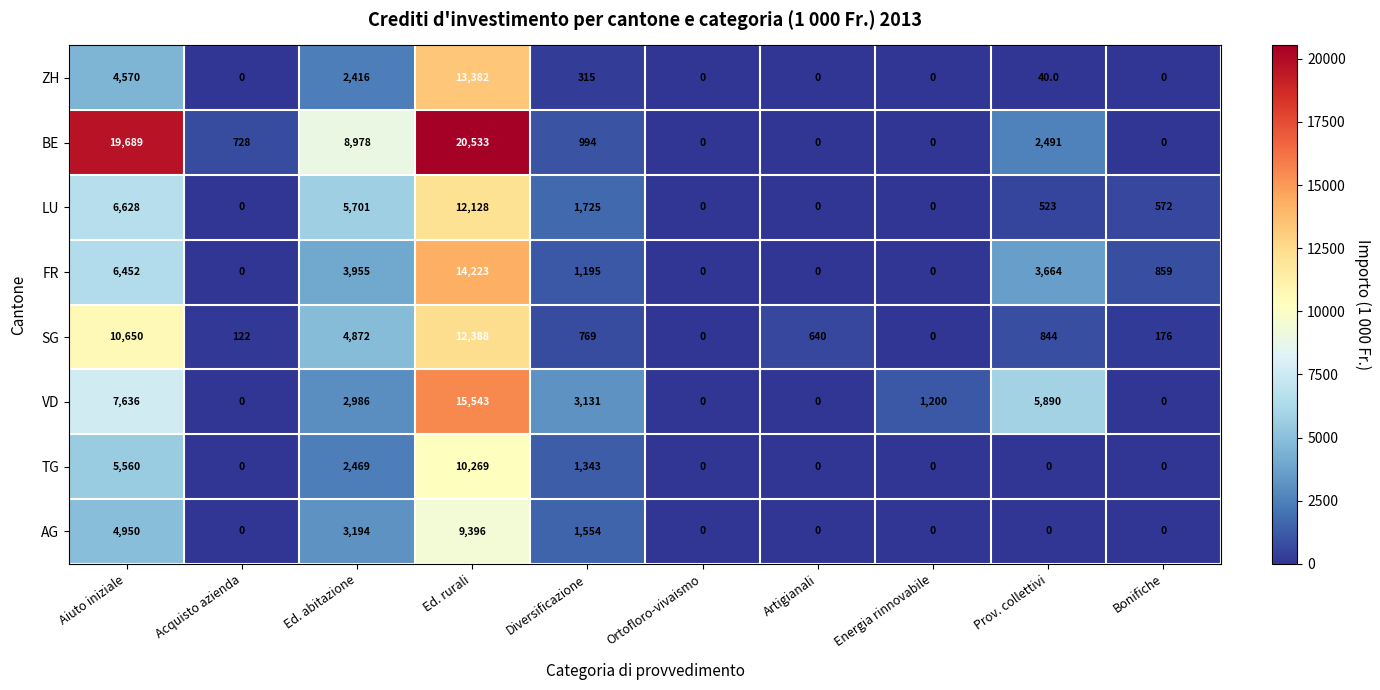

What is the difference between the second highest and minimum values in the AG series?

4950